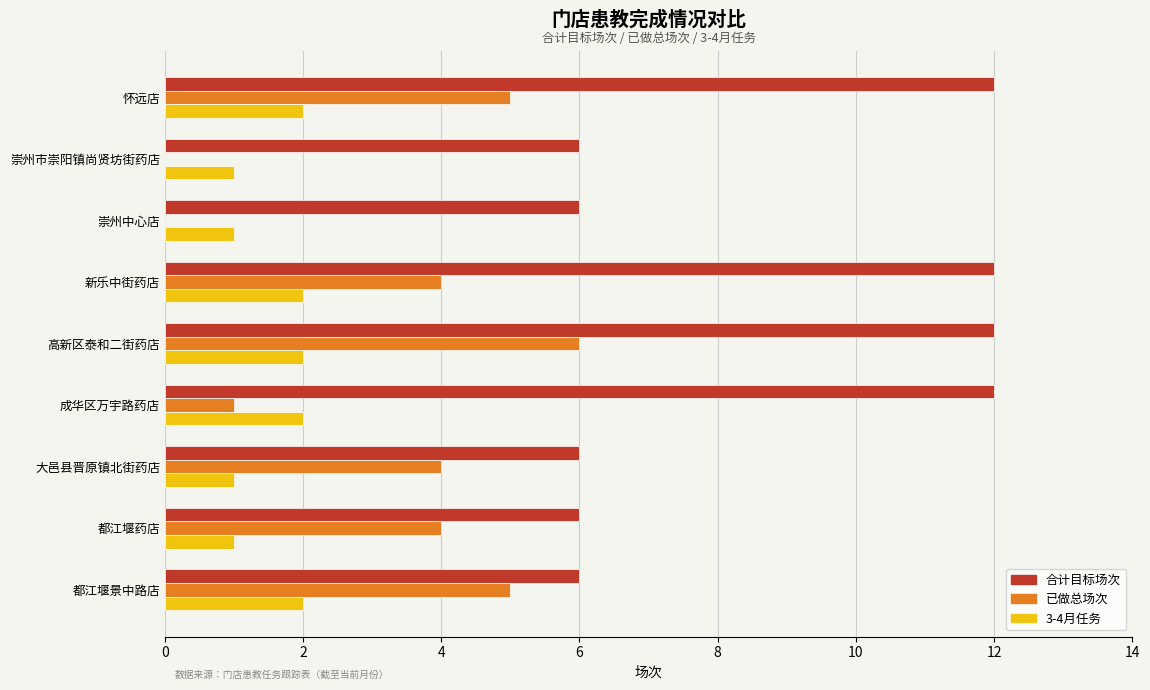

What are all the series names shown in the legend?

合计目标场次, 已做总场次, 3-4月任务